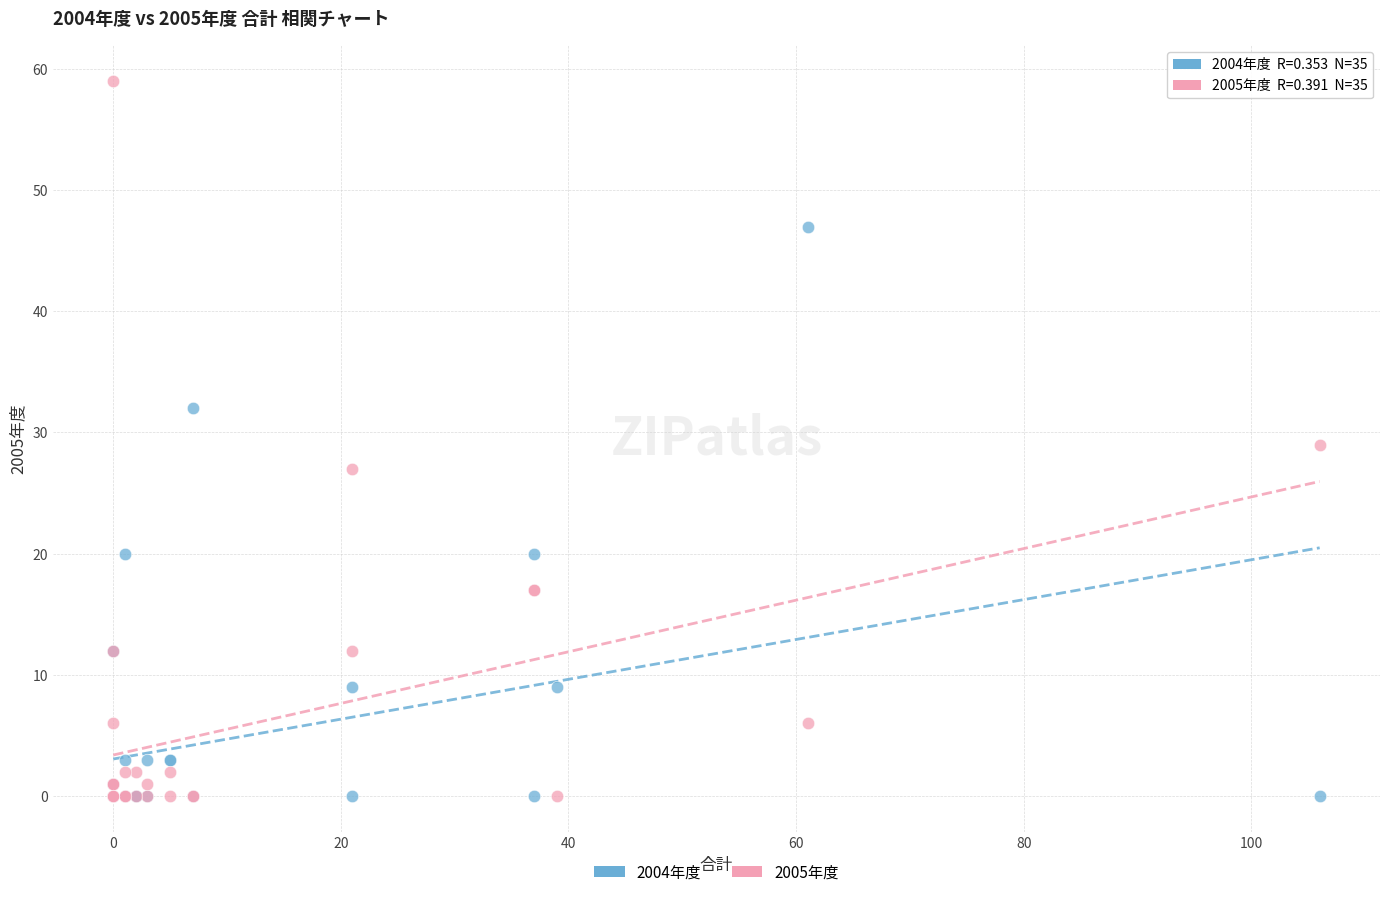

Which series contains the highest Y value?

2005年度